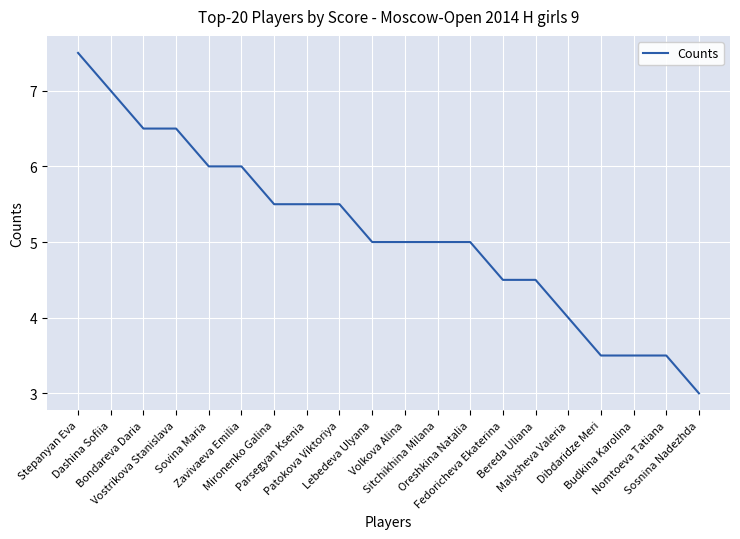

At which category does the chart reach its minimum across all series?

Sosnina Nadezhda